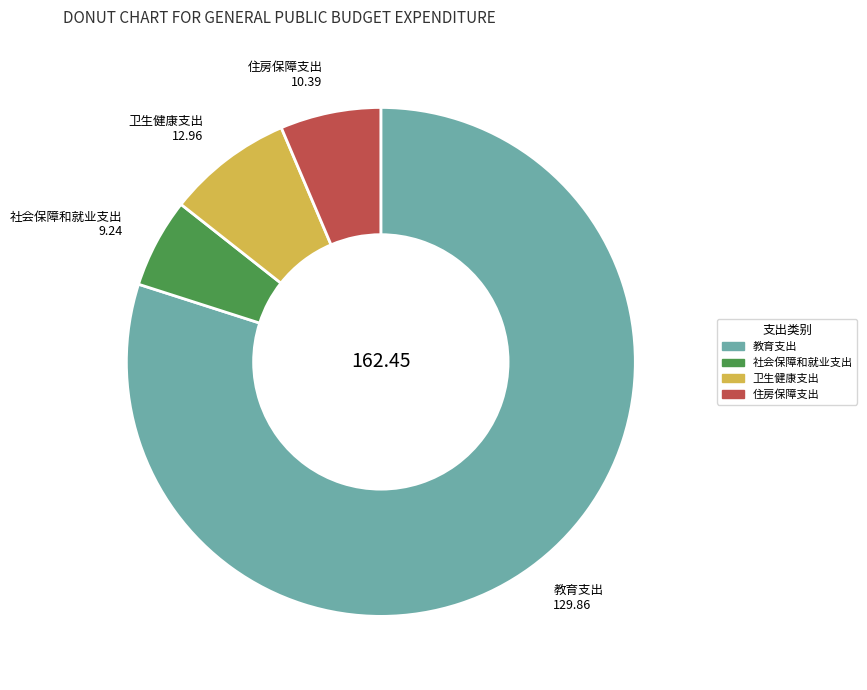

Is there any slice that represents more than half of the pie?

Yes